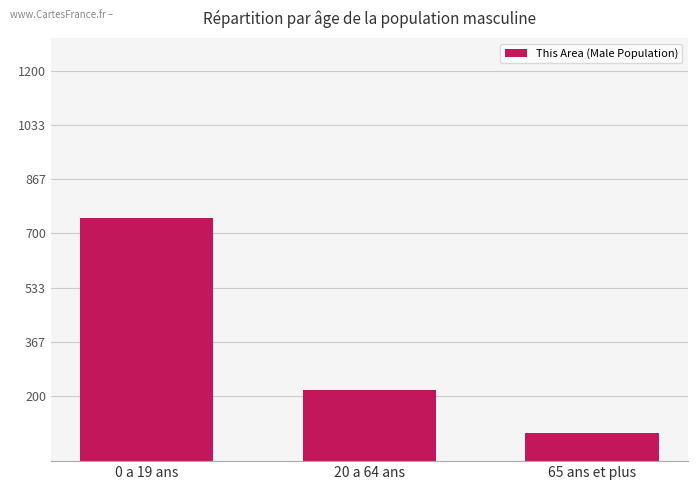

The value at 0 a 19 ans is 746. True or false?

True